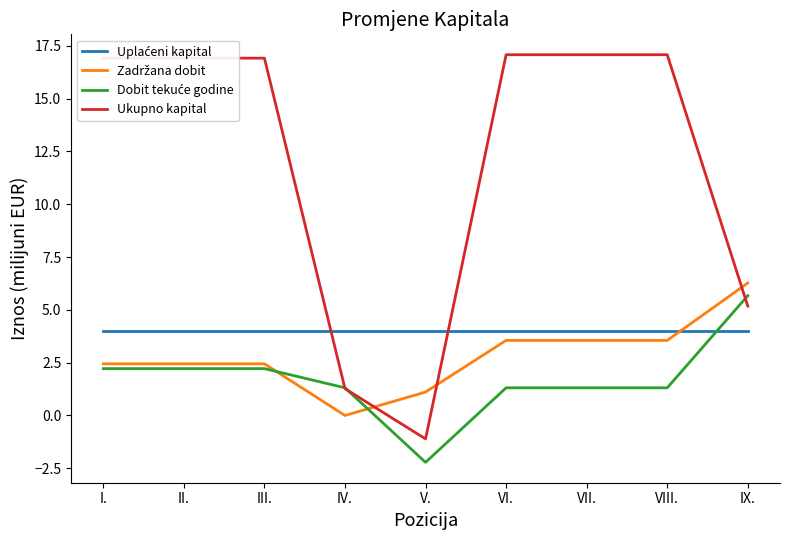

At which label is Ukupno kapital closest to 7?

IX.